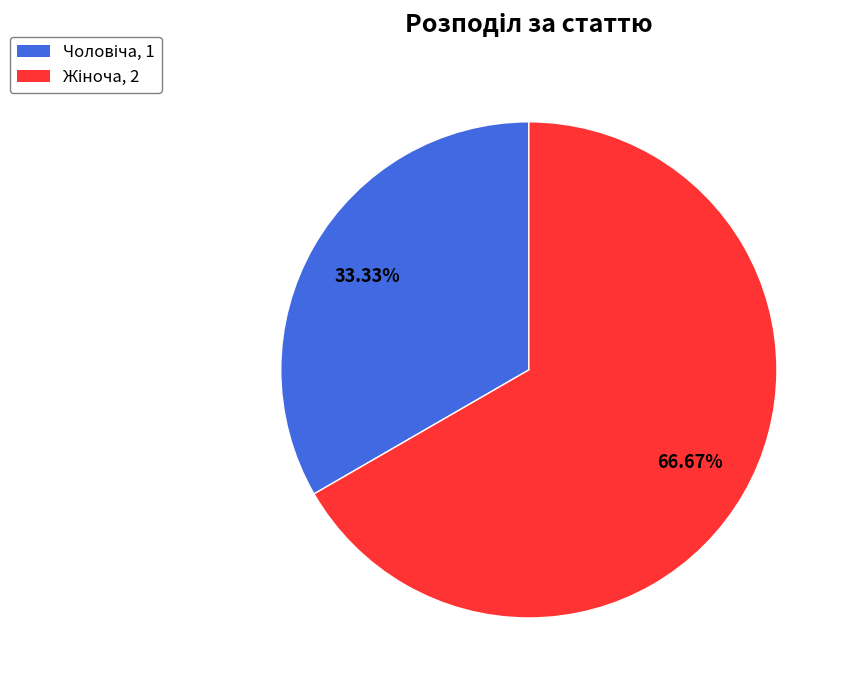

Is there any slice that represents more than half of the pie?

Yes